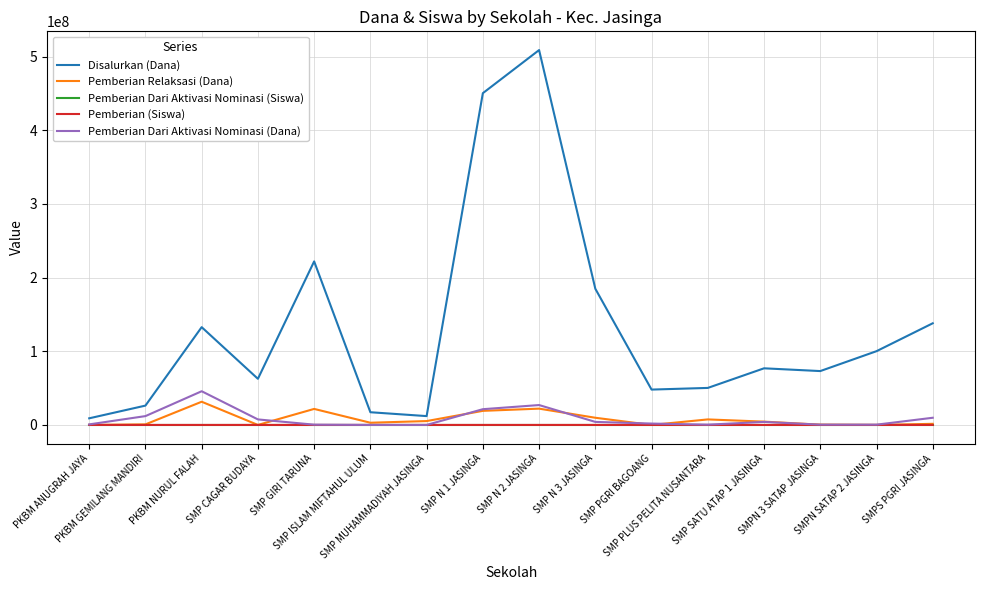

The Pemberian Dari Aktivasi Nominasi (Dana) series shows 4125000 at SMP SATU ATAP 1 JASINGA. True or false?

True